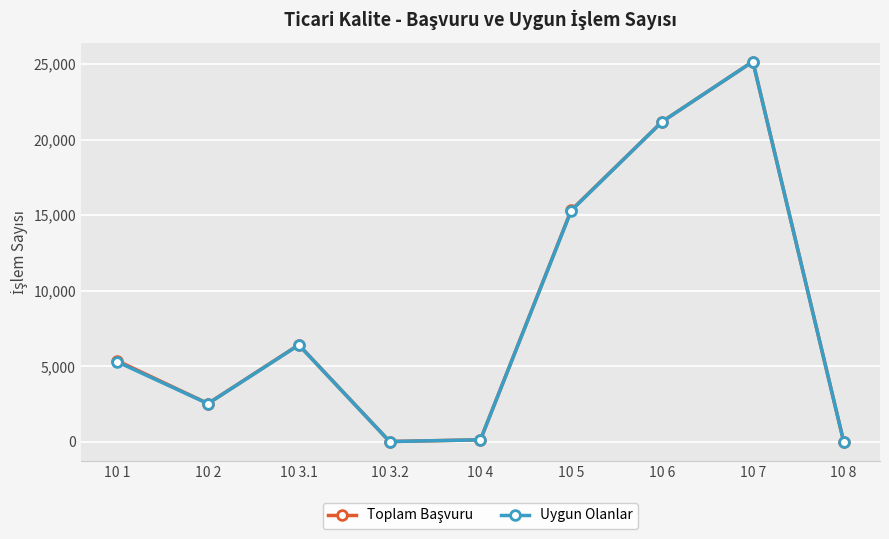

What is the greatest value displayed?

25172